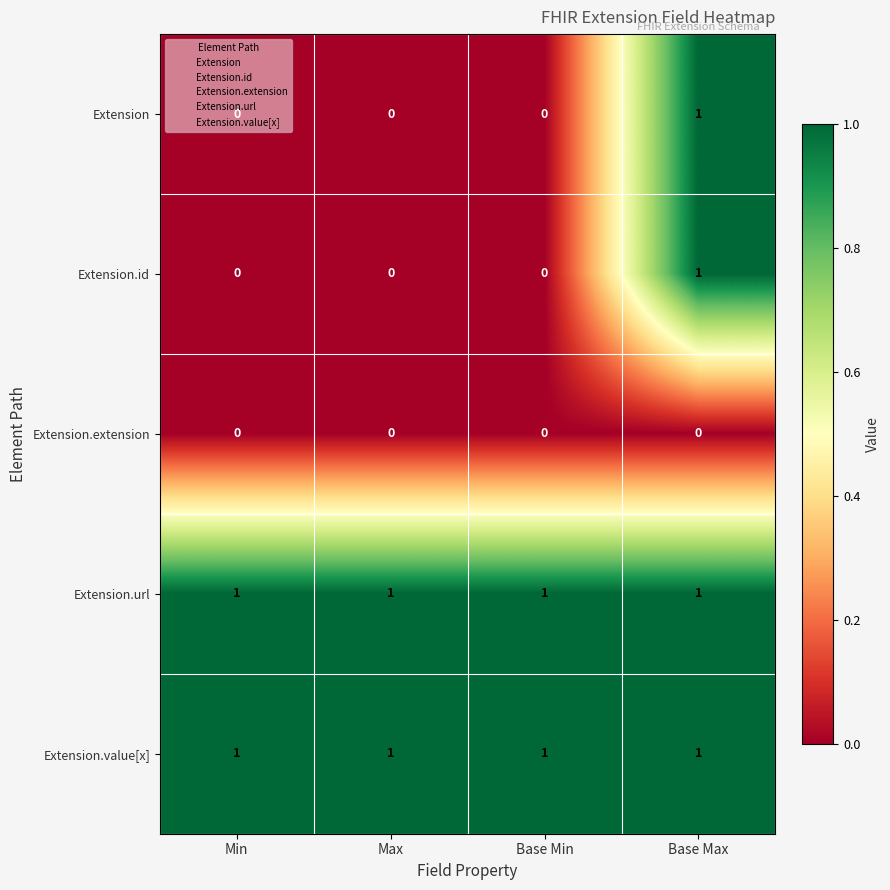

Is it true that Extension equals 1 at Base Min?

False